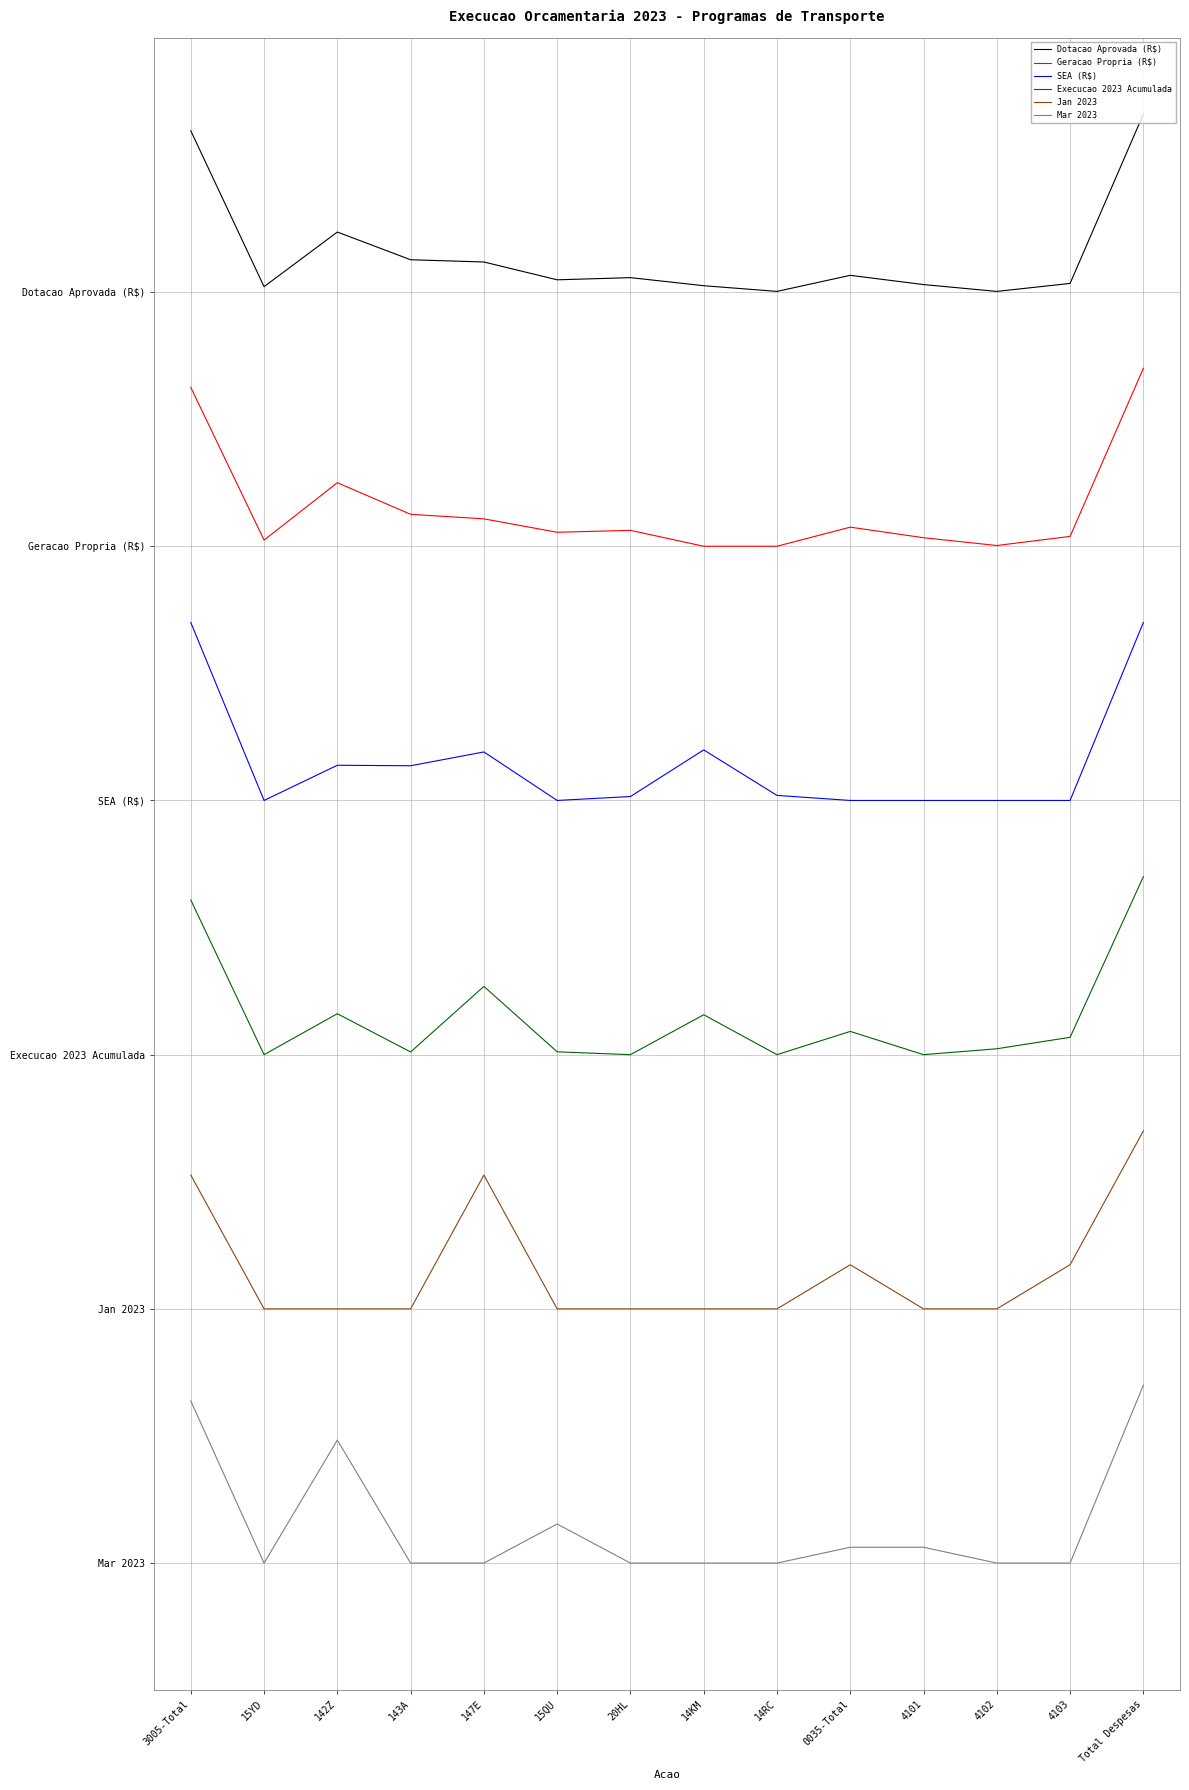

Is this an area chart (filled region under the line)?

No